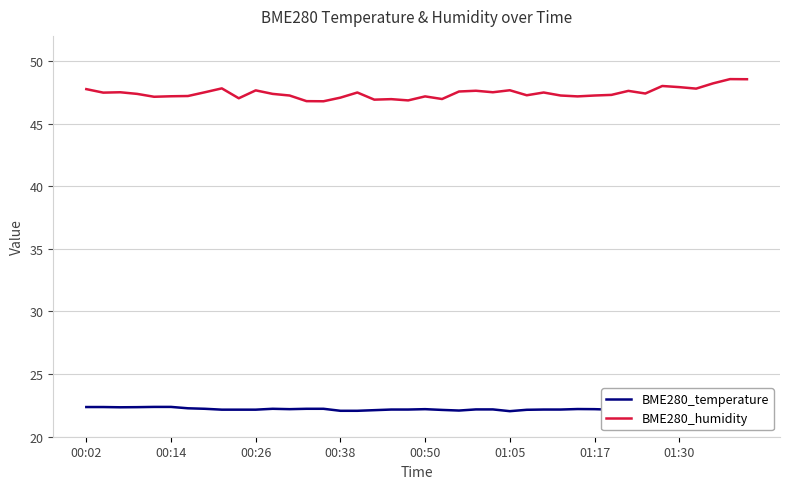

Which series has the widest spread of values?

BME280_humidity